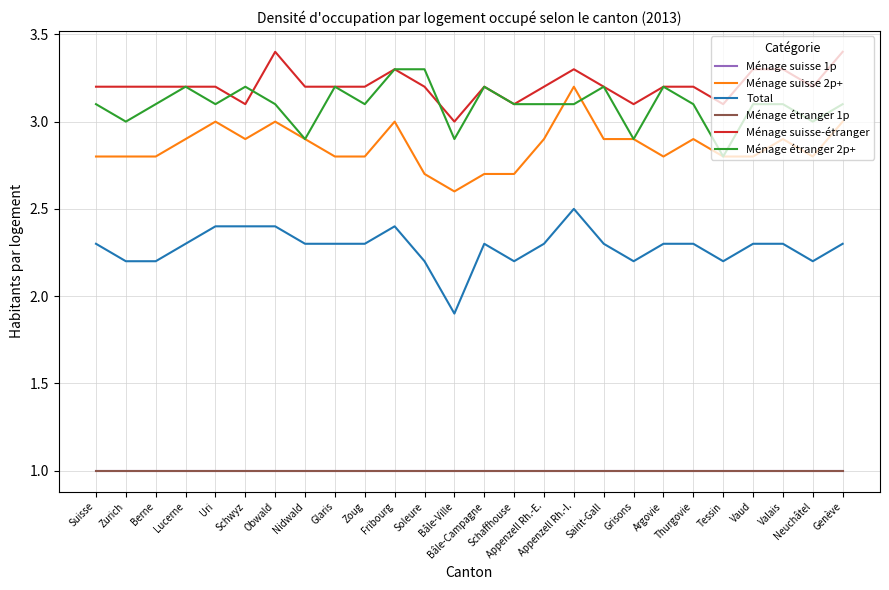

Which has a higher value, Zoug or Saint-Gall?

Zoug